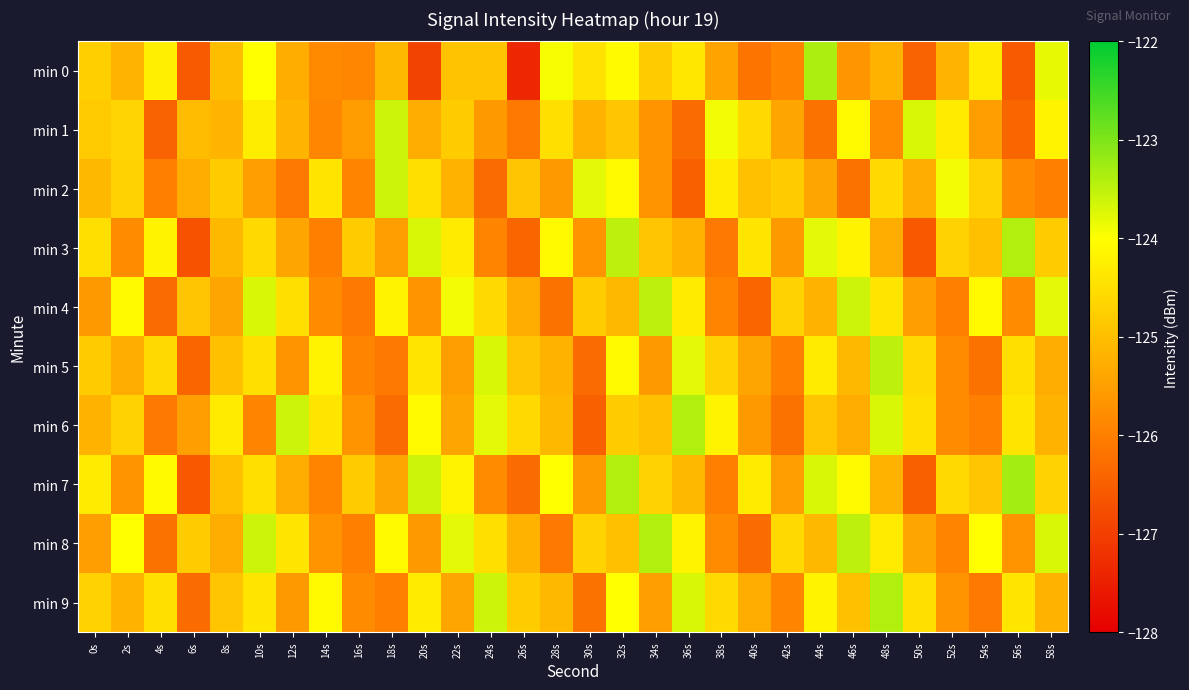

Which series has the largest range (max minus min)?

min 0